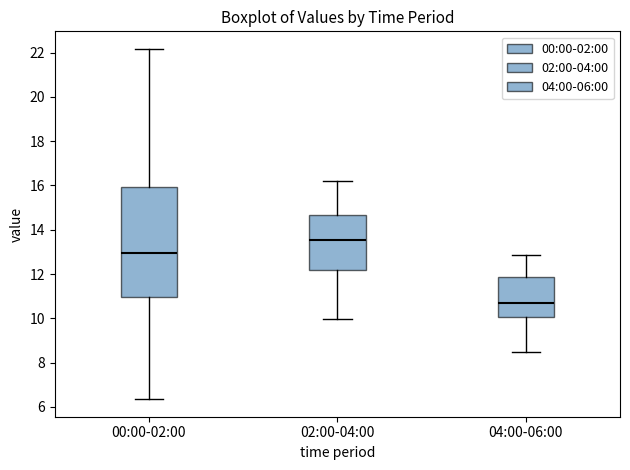

Where is the upper edge of the box for 02:00-04:00 on the y-axis? The values are not printed on the chart, so give them approximately, as read against the axis.

14.6